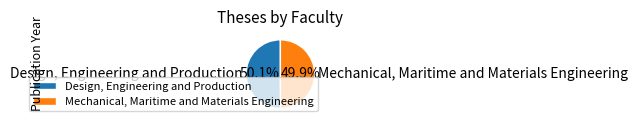

Is it true that Design, Engineering and Production is 36% of the pie?

False